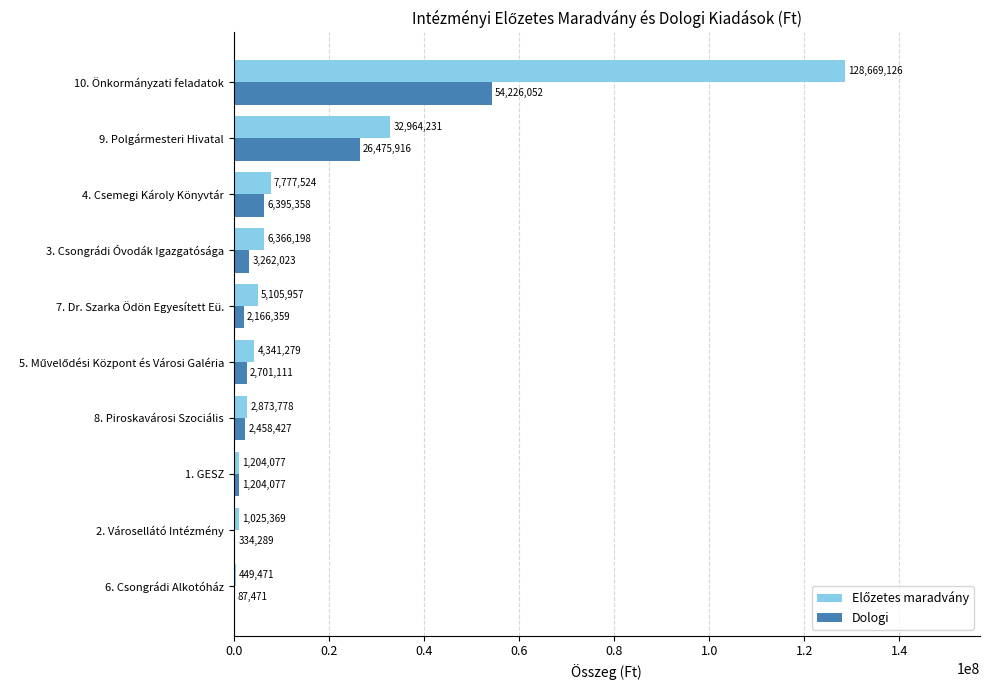

How many data points does each series have?

10